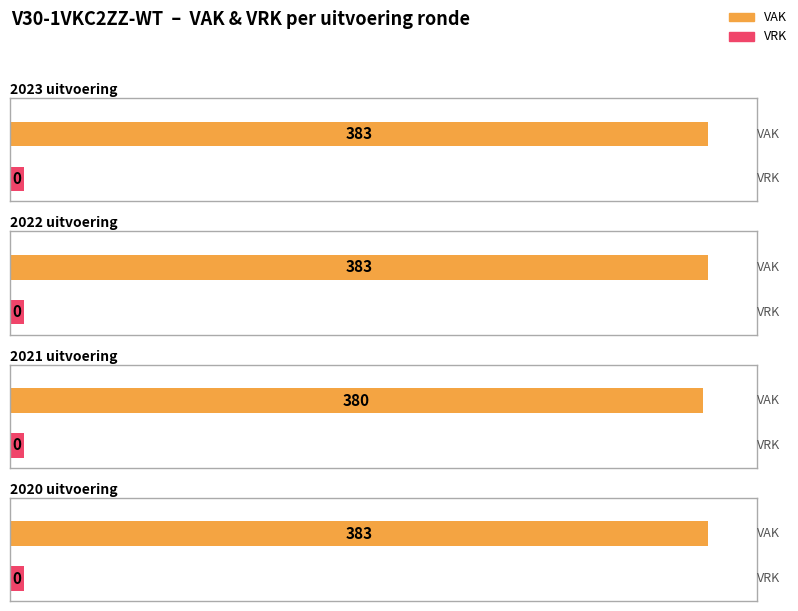

List the series in order of their overall mean, lowest first.

VRK, VAK